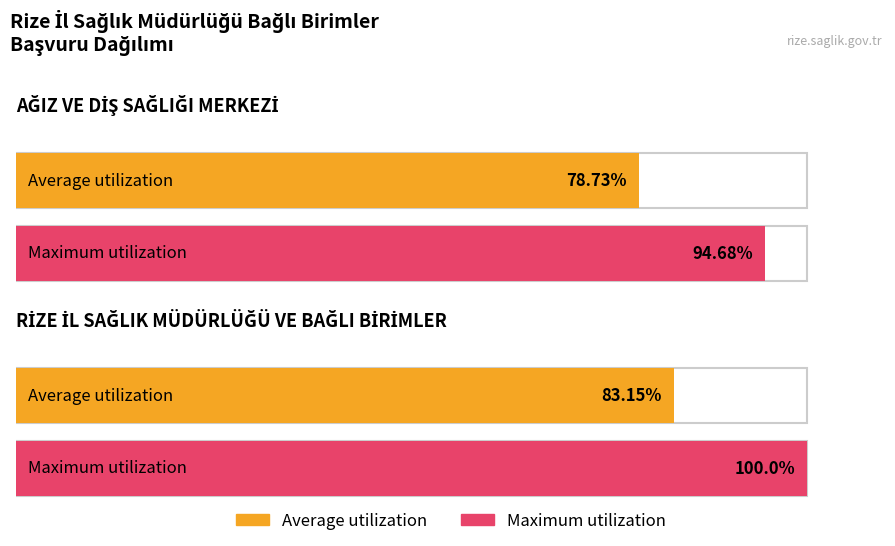

What is the difference between the maximum and minimum values in the Average utilization series?

4.4